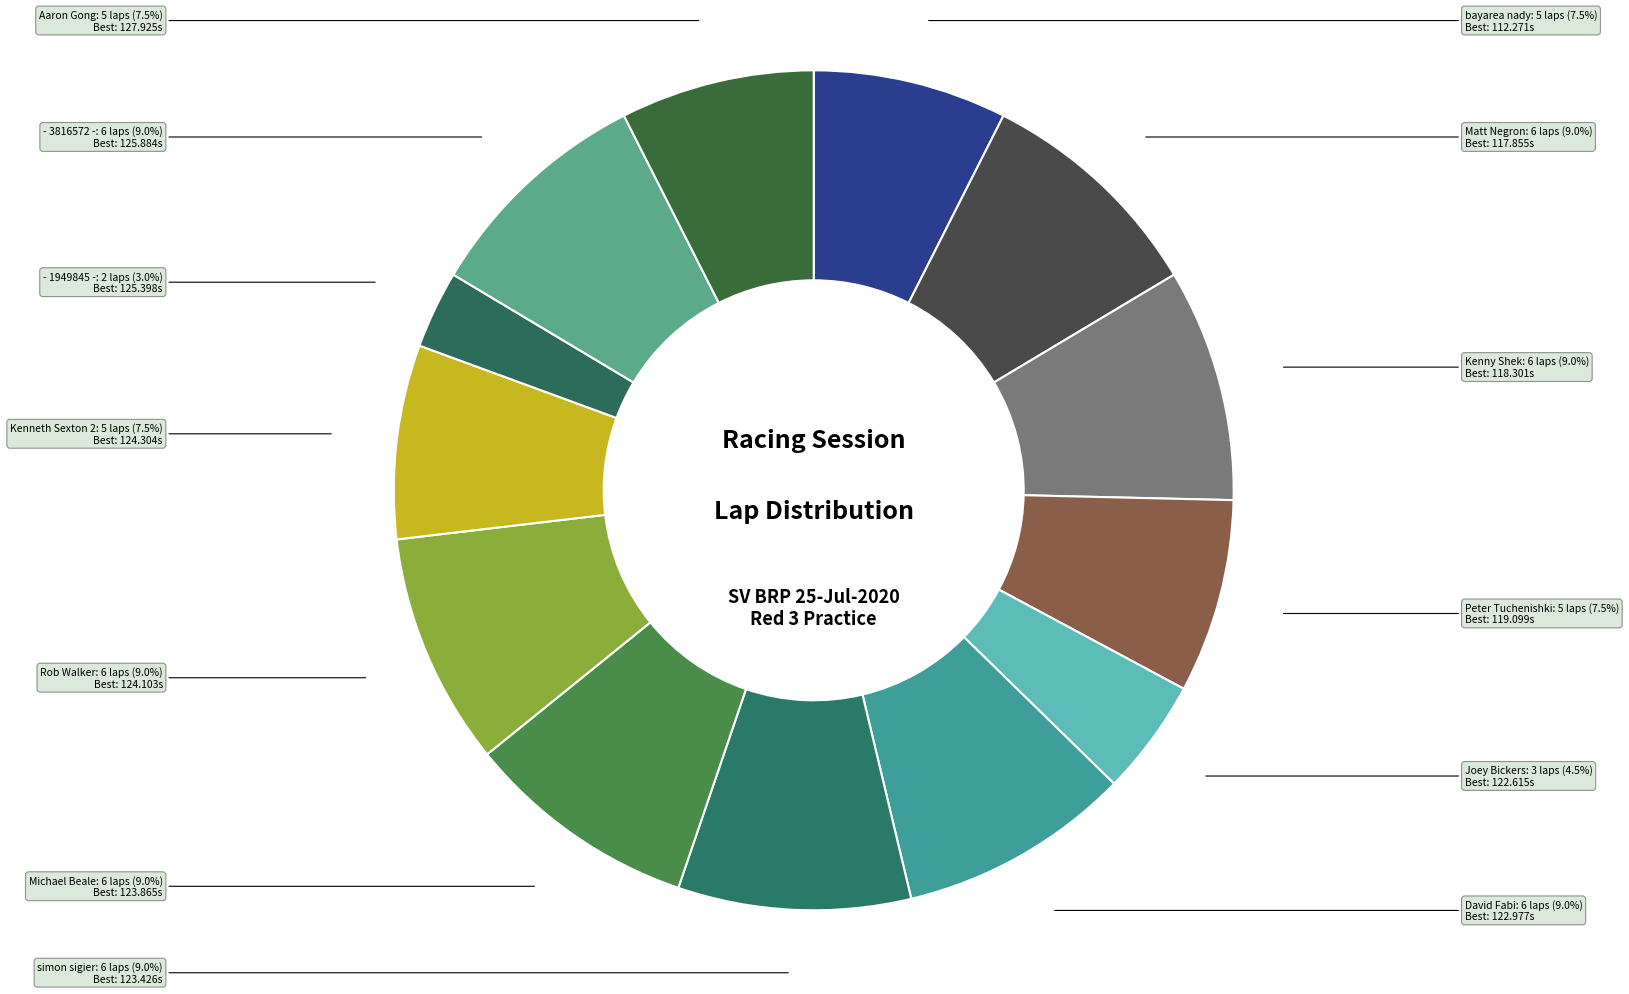

Does Aaron Gong represent more than half of the total?

No